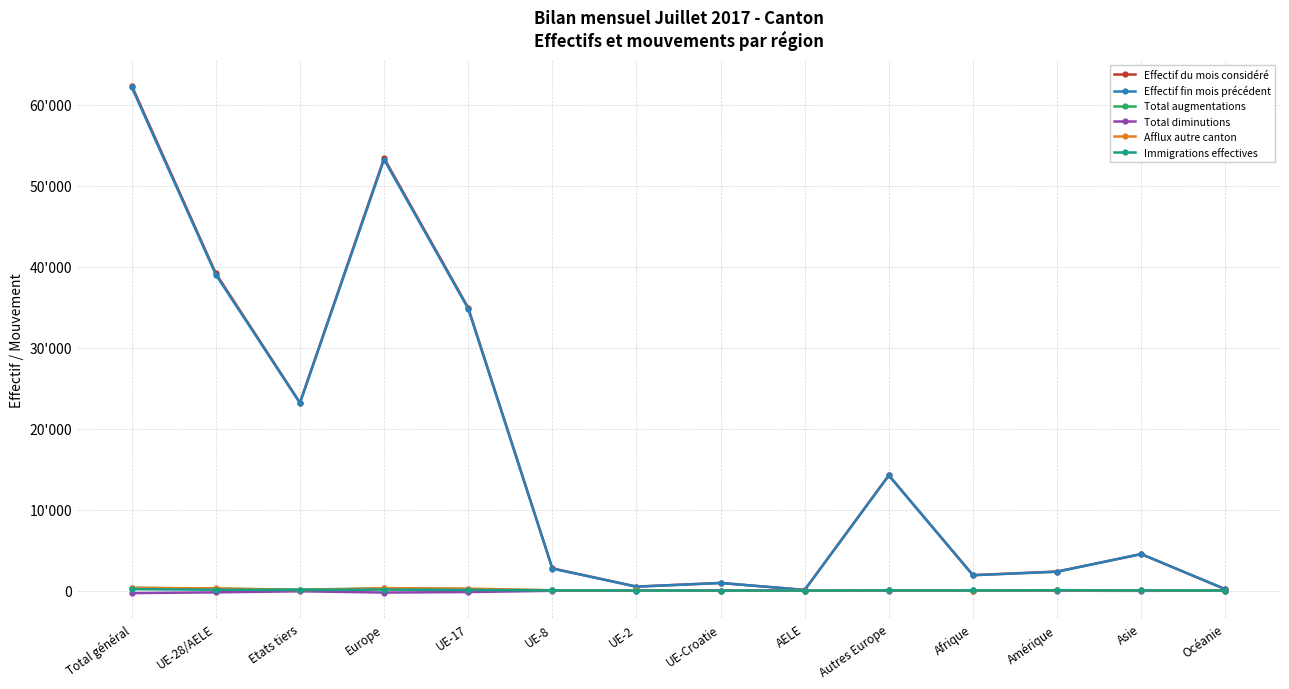

What is the label of the 13th point from the left?

Asie